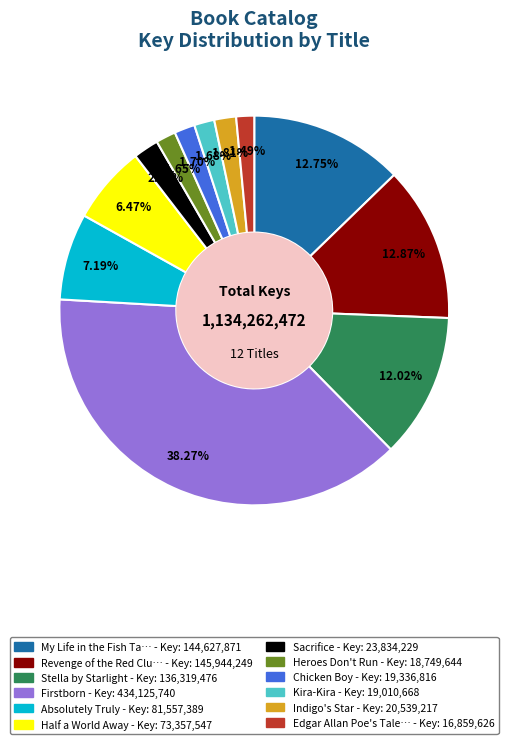

Is there a majority slice in this chart?

No